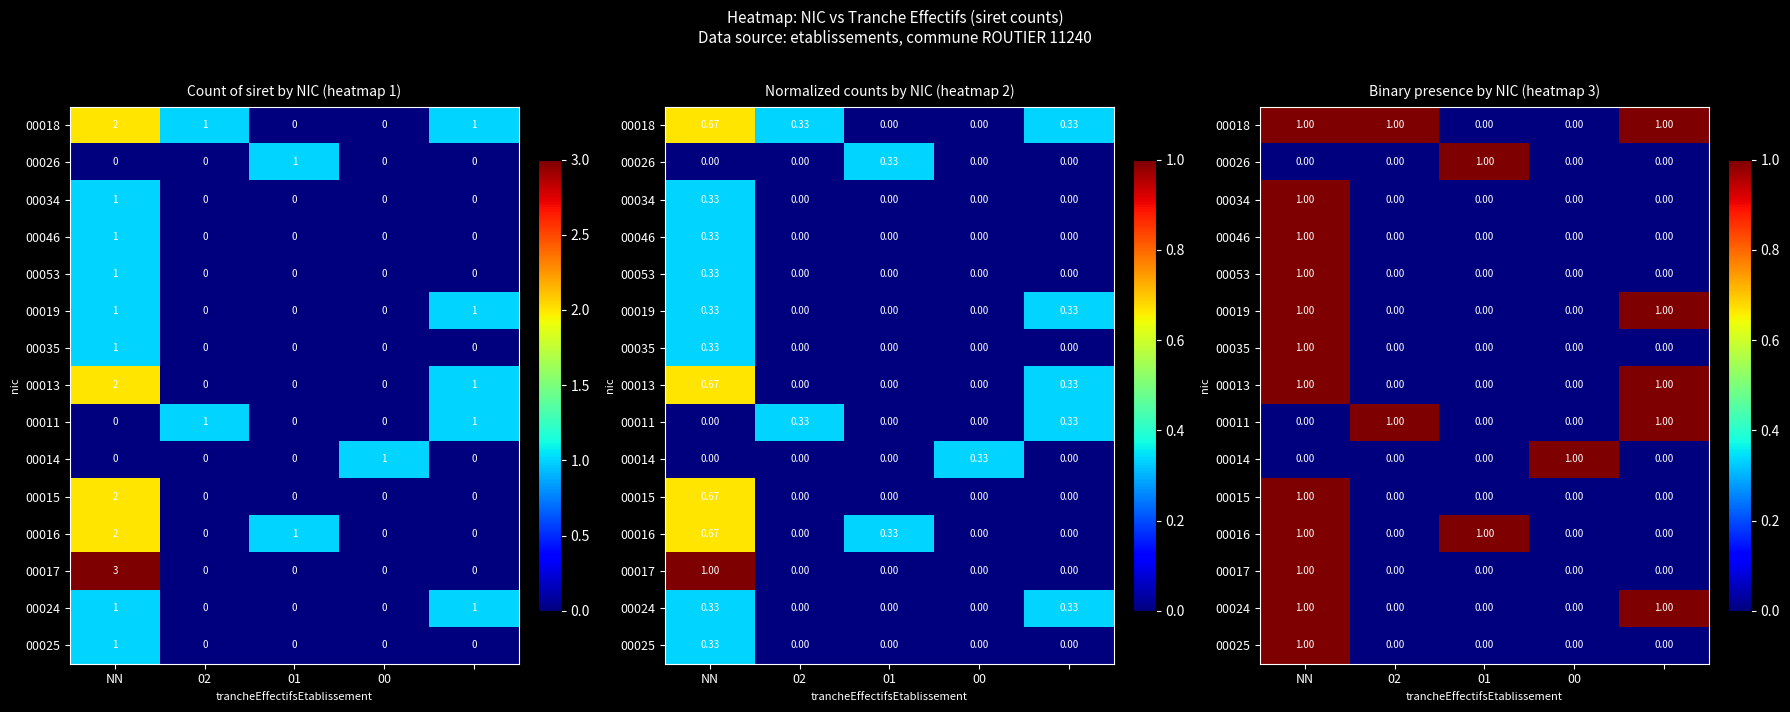

What is the sum of all 00035 values?

1